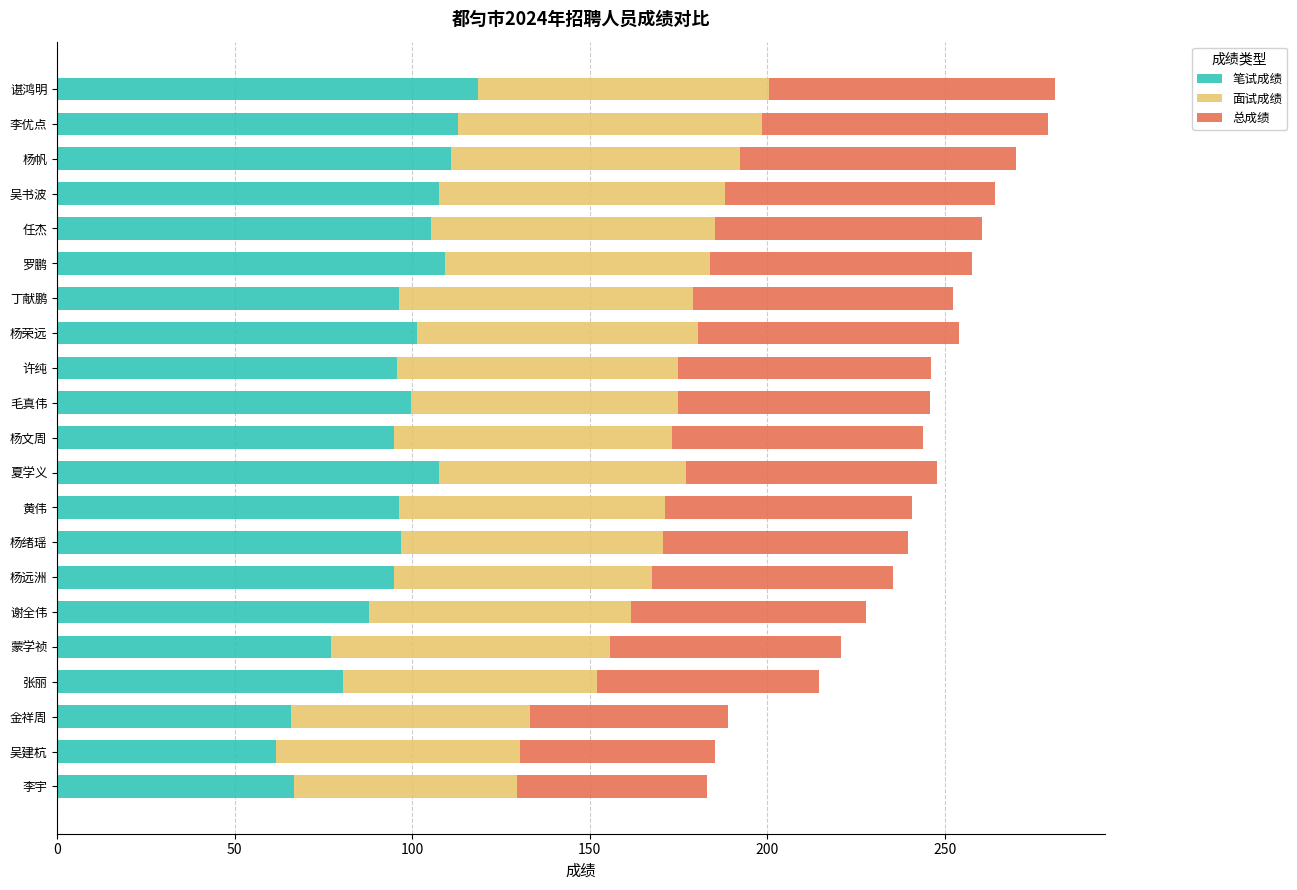

What is the sum of the 笔试成绩 values at 丁献鹏 and 李宇?

163.2